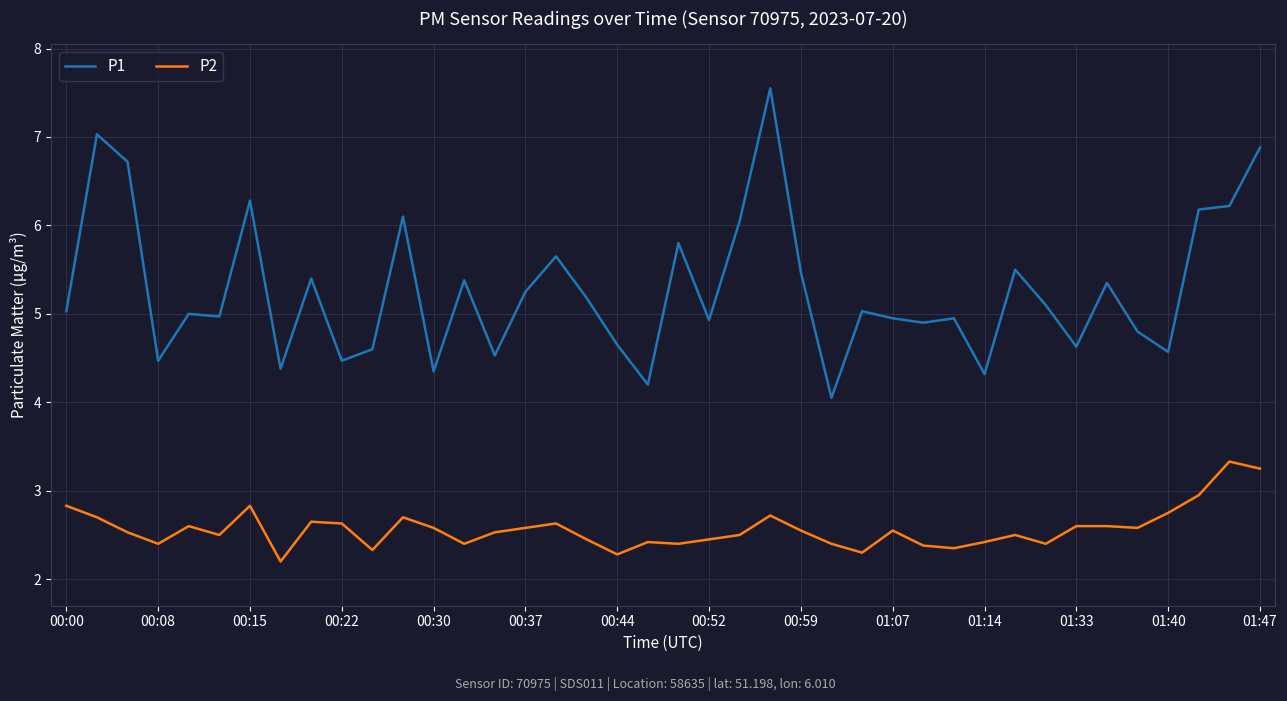

Rank the series by their average value, from highest to lowest.

P1, P2